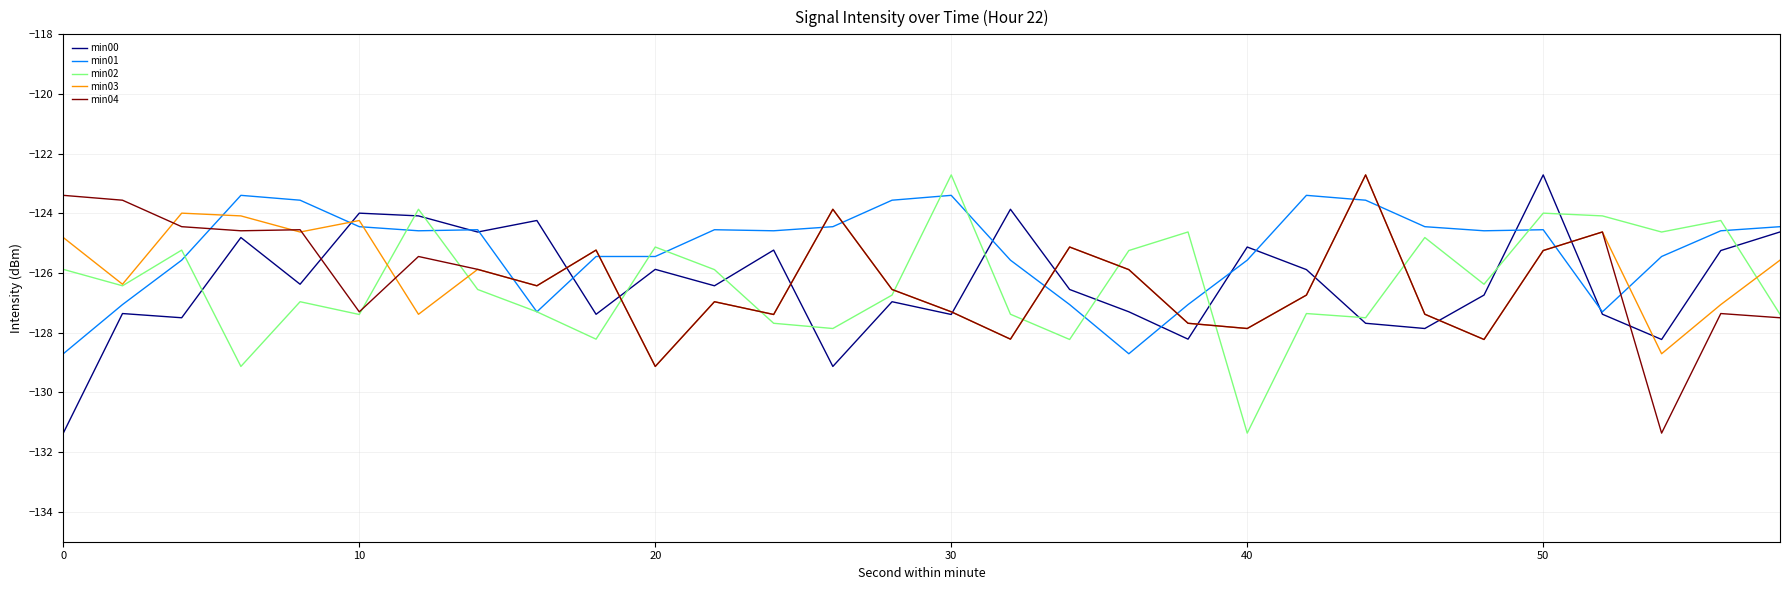

In min04, how many points are higher than both neighbors (excluding endpoints)?

9